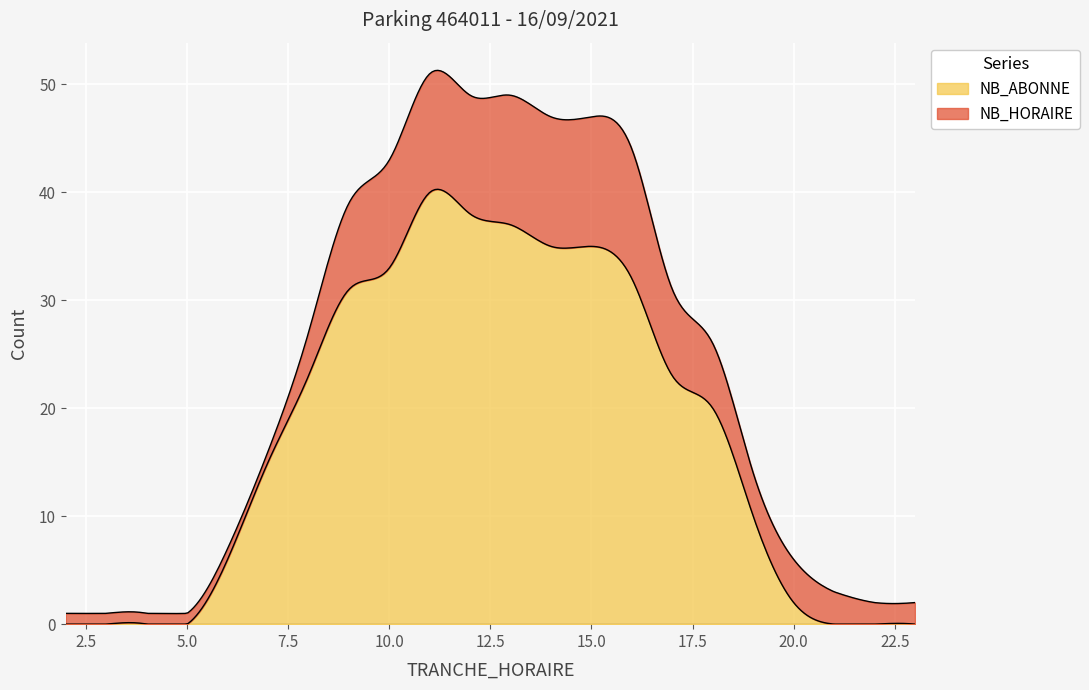

How many times do NB_HORAIRE and NB_ABONNE cross each other?

2